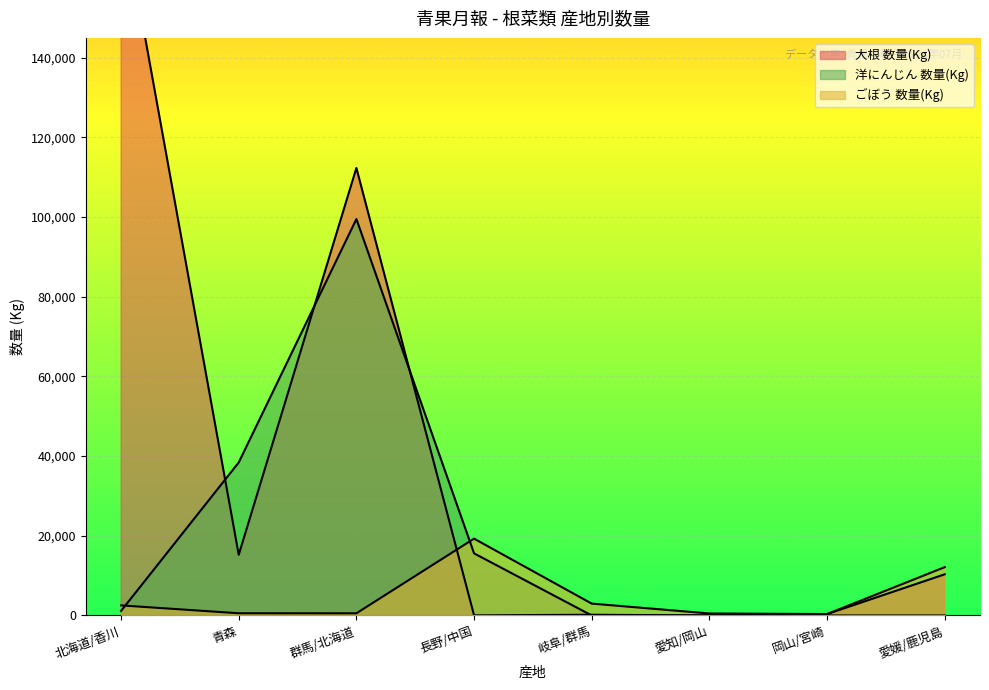

What is the lowest value of the 大根 数量(Kg) series?

3